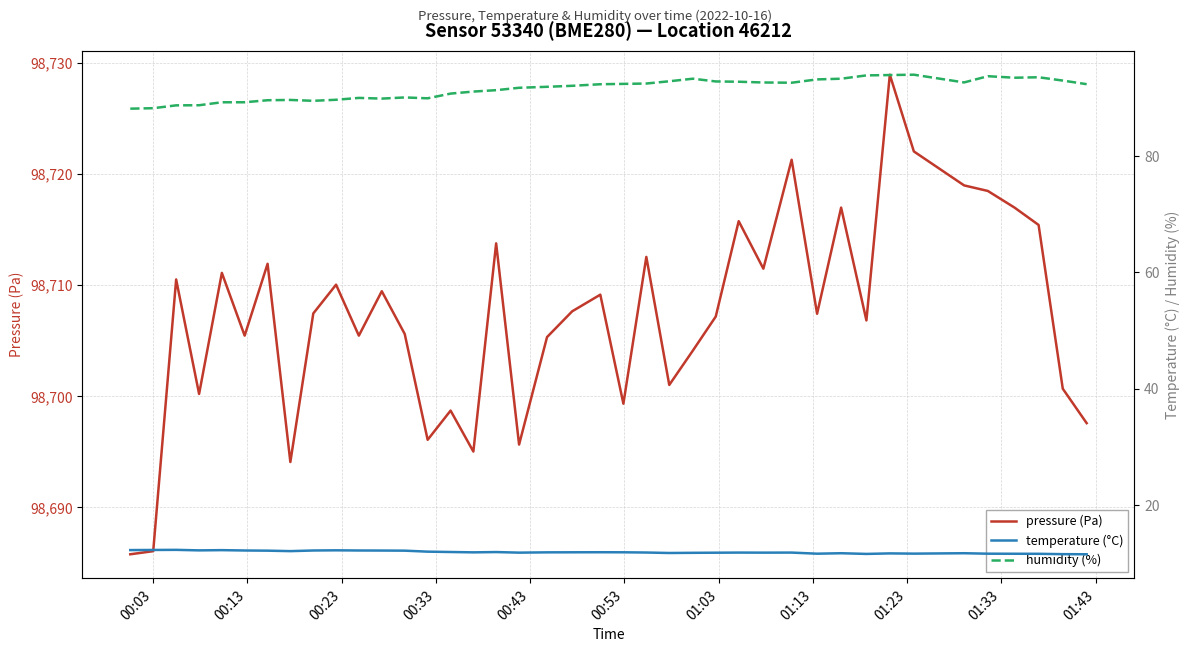

How many series are shown in this chart?

3